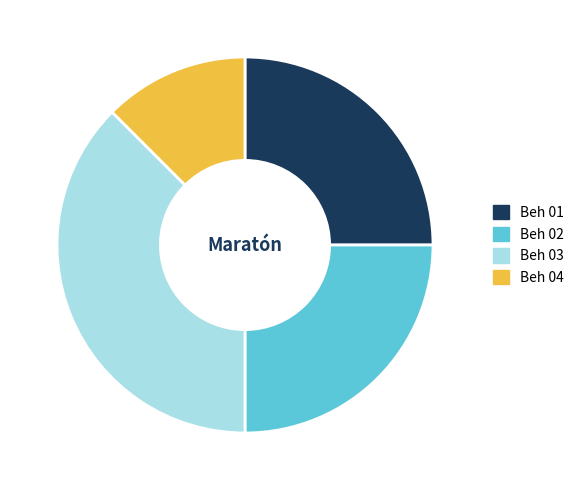

Is it true that Beh 02 is 14% of the pie?

False